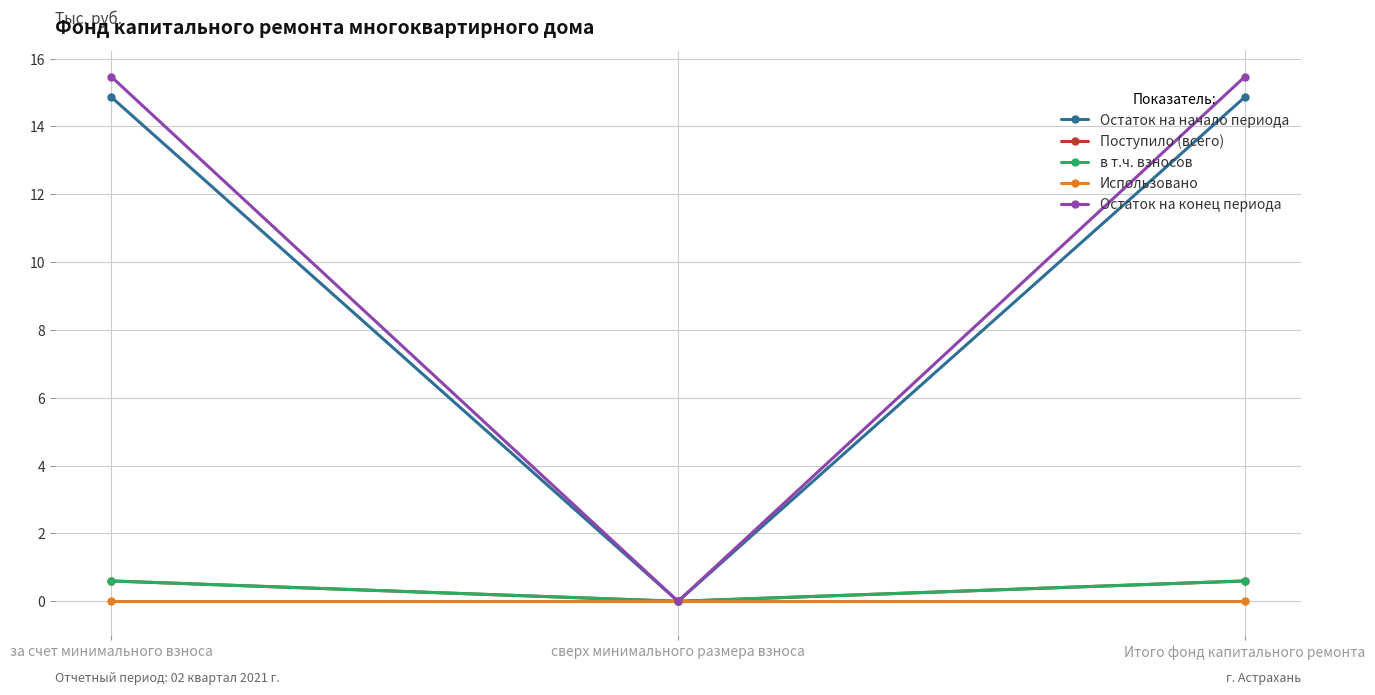

Does the chart have visible grid lines?

Yes